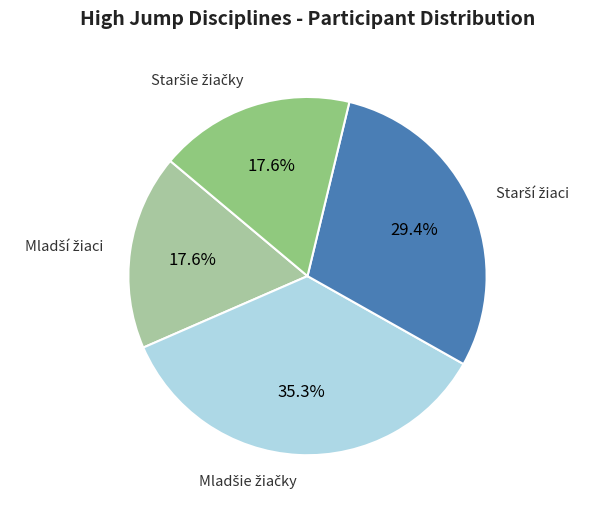

Is there a majority slice in this chart?

No